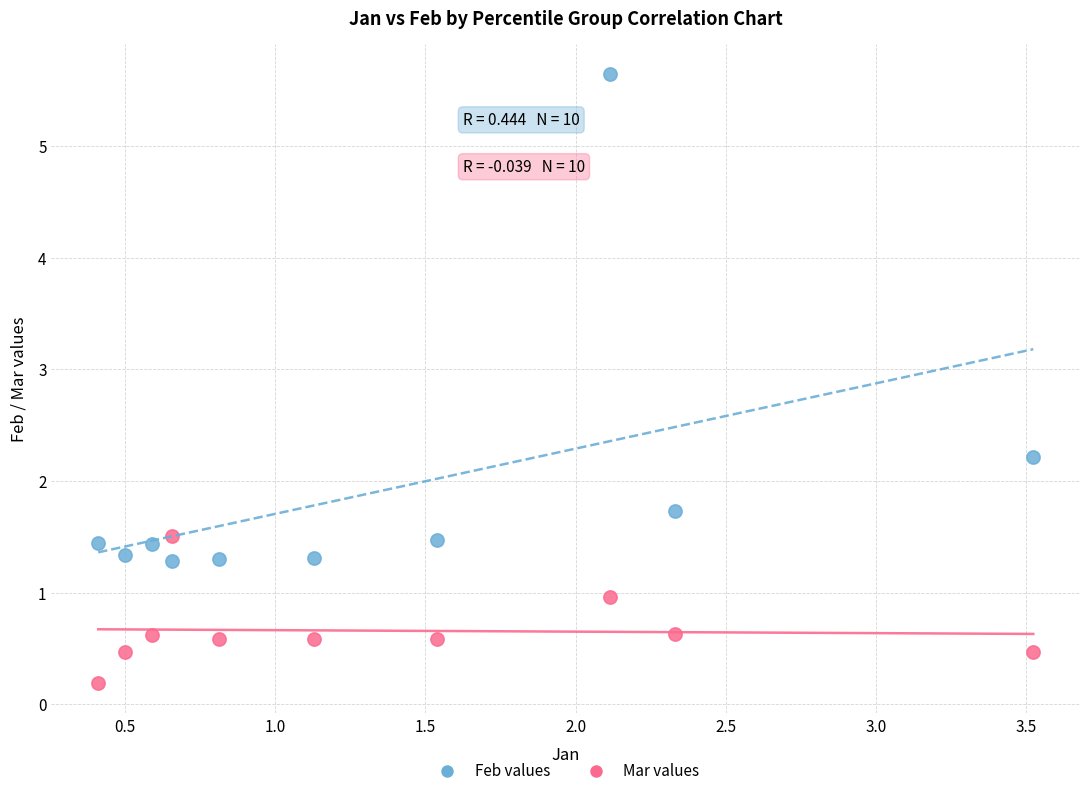

Which series reaches the maximum Y coordinate?

Feb values